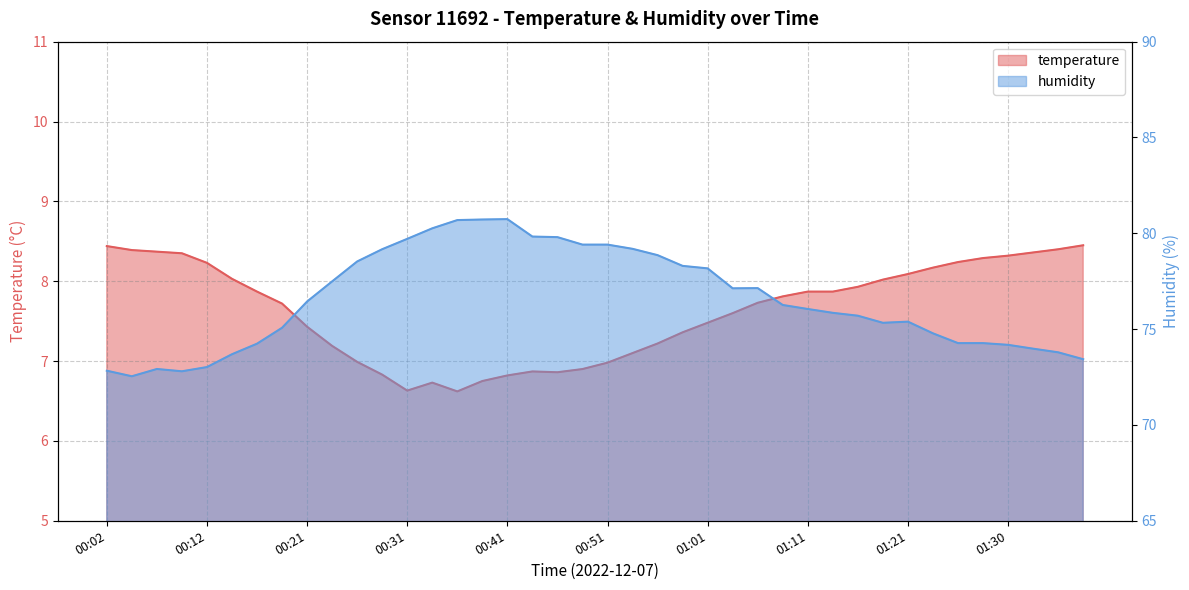

What is the minimum value shown in the chart?

6.6